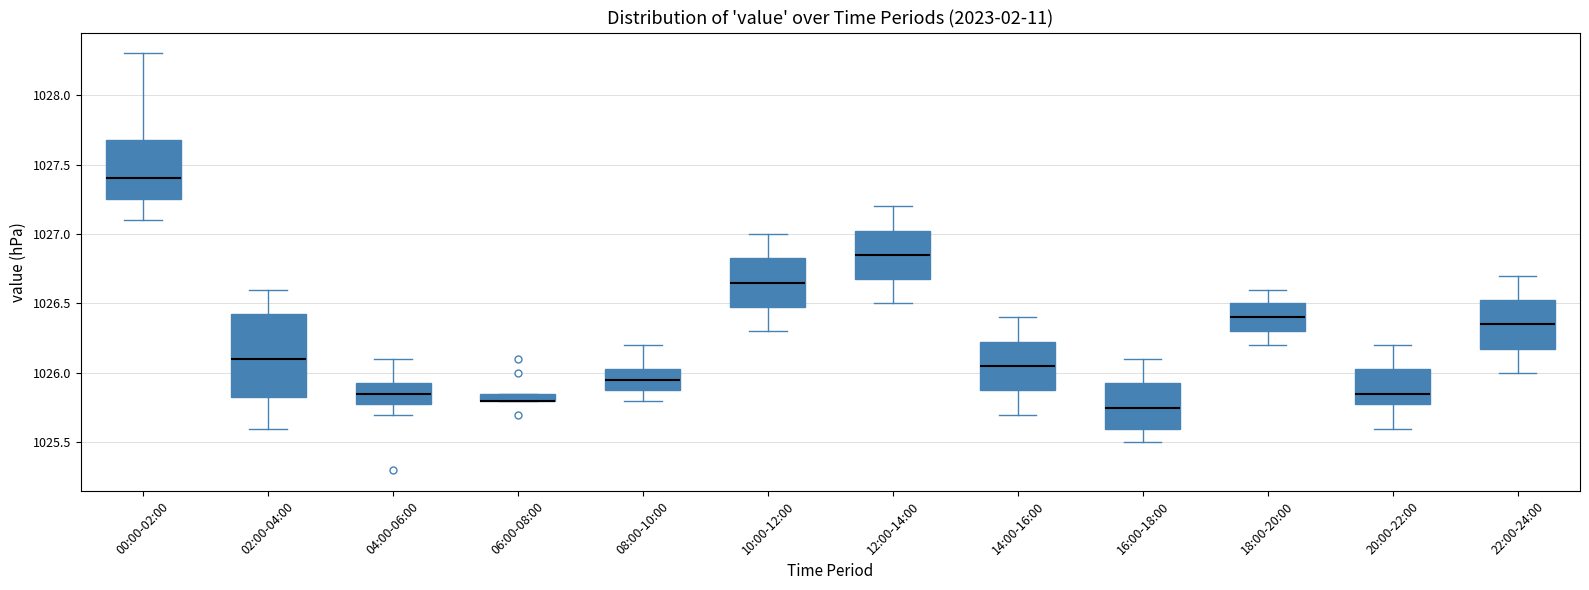

Which box is the tallest, from its lower edge to its upper edge?

02:00-04:00